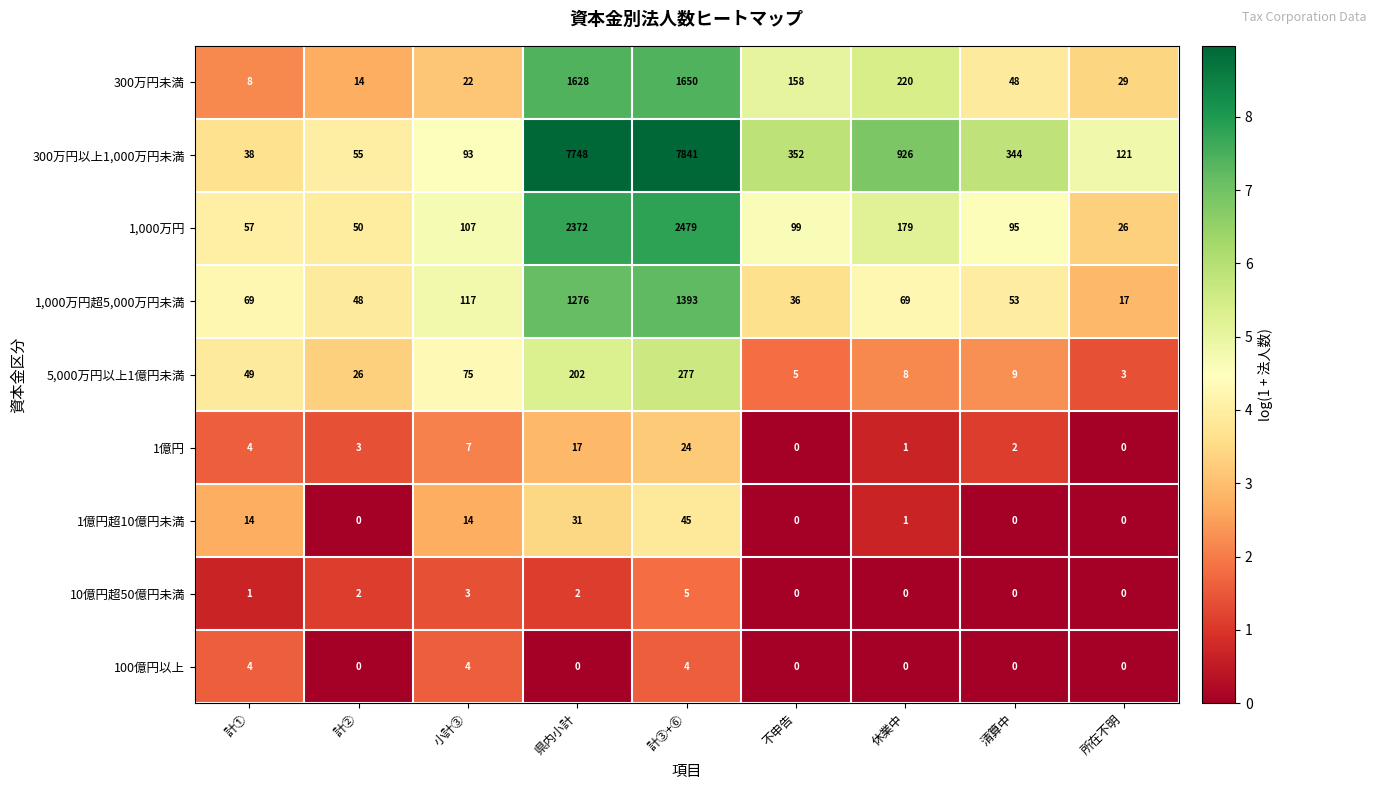

At which label does 5,000万円以上1億円未満 first exceed 26?

計①